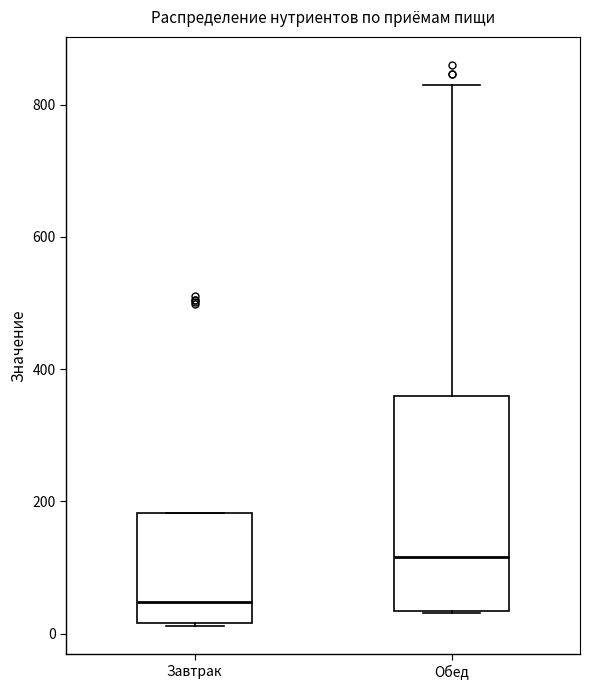

Reading left to right, transcribe this box plot: for each box, give where its median line is, the range the box spans, and where its two whiskers end, as read against the y-axis. The values are not printed on the chart, so give them approximately, as read against the axis.

Завтрак: median 40, box 20 to 180, whiskers 20 to 180
Обед: median 120, box 40 to 360, whiskers 40 to 840